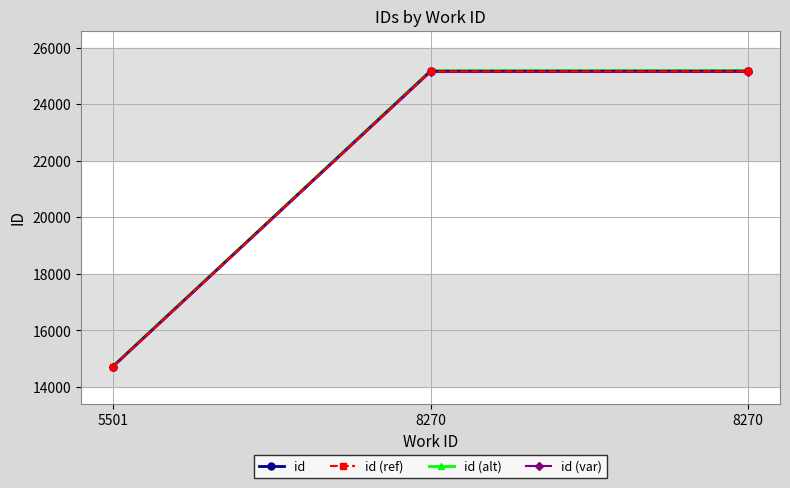

What is the value of the id (alt) point at the 1st from the left?

14735.7